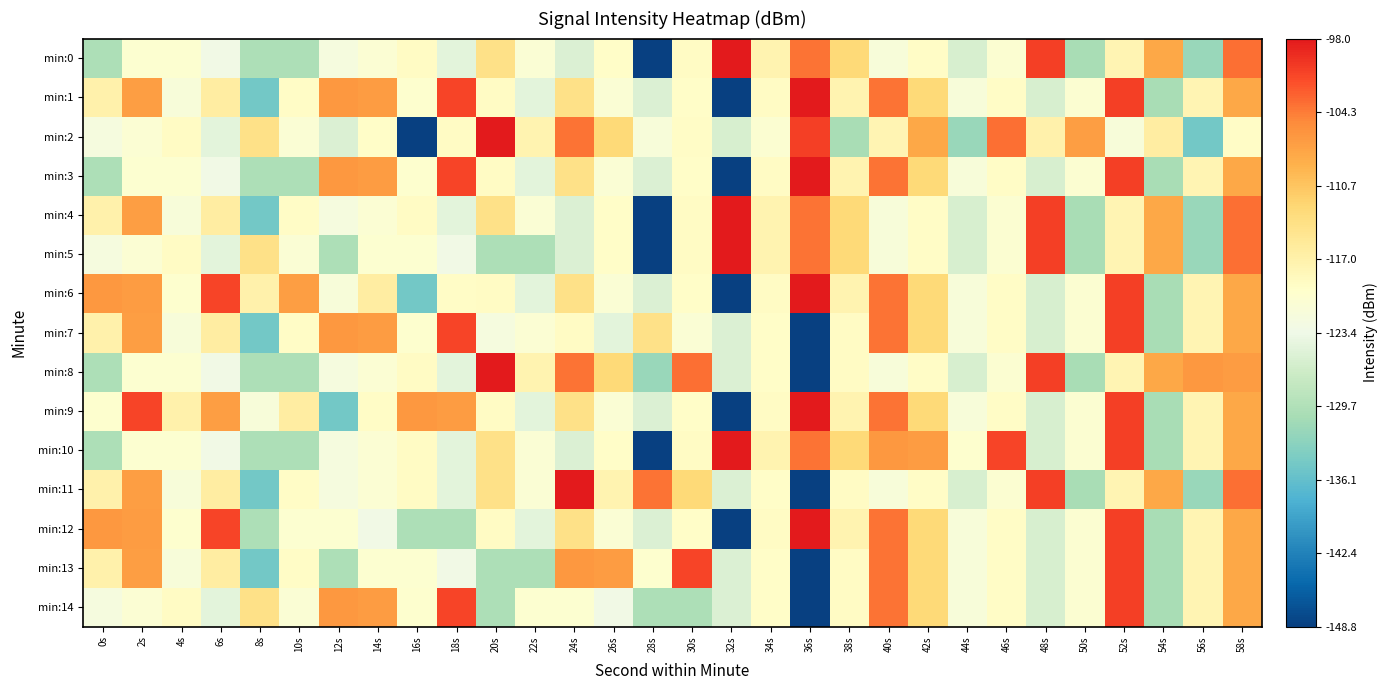

Reading left to right, what are all the values shown in this chart?

min:0: 0s=-130.0	2s=-120.4	4s=-120.2	6s=-123.1	8s=-130.1	10s=-130.0	12s=-122.1	14s=-120.8	16s=-119.2	18s=-124.6	20s=-114.1	22s=-120.9	24s=-125.4	26s=-119.5	28s=-148.8	30s=-119.2	32s=-98.0	34s=-117.6	36s=-103.9	38s=-112.8	40s=-121.6	42s=-119.3	44s=-125.9	46s=-120.5	48s=-100.8	50s=-130.4	52s=-117.8	54s=-108.0	56s=-131.9	58s=-103.6
min:1: 0s=-117.2	2s=-107.1	4s=-121.6	6s=-116.3	8s=-134.8	10s=-119.3	12s=-106.4	14s=-106.9	16s=-120.0	18s=-101.0	20s=-119.2	22s=-124.6	24s=-114.1	26s=-120.9	28s=-125.4	30s=-119.5	32s=-148.8	34s=-119.2	36s=-98.0	38s=-117.6	40s=-103.9	42s=-112.8	44s=-121.6	46s=-119.3	48s=-125.9	50s=-120.5	52s=-100.8	54s=-130.4	56s=-117.8	58s=-108.0
min:2: 0s=-122.1	2s=-120.8	4s=-119.2	6s=-124.6	8s=-114.1	10s=-120.9	12s=-125.4	14s=-119.5	16s=-148.8	18s=-119.2	20s=-98.0	22s=-117.6	24s=-103.9	26s=-112.8	28s=-121.6	30s=-119.3	32s=-125.9	34s=-120.5	36s=-100.8	38s=-130.4	40s=-117.8	42s=-108.0	44s=-131.9	46s=-103.6	48s=-117.2	50s=-107.1	52s=-121.6	54s=-116.3	56s=-134.8	58s=-119.3
min:3: 0s=-130.0	2s=-120.4	4s=-120.2	6s=-123.1	8s=-130.1	10s=-130.0	12s=-106.4	14s=-106.9	16s=-120.0	18s=-101.0	20s=-119.2	22s=-124.6	24s=-114.1	26s=-120.9	28s=-125.4	30s=-119.5	32s=-148.8	34s=-119.2	36s=-98.0	38s=-117.6	40s=-103.9	42s=-112.8	44s=-121.6	46s=-119.3	48s=-125.9	50s=-120.5	52s=-100.8	54s=-130.4	56s=-117.8	58s=-108.0
min:4: 0s=-117.2	2s=-107.1	4s=-121.6	6s=-116.3	8s=-134.8	10s=-119.3	12s=-122.1	14s=-120.8	16s=-119.2	18s=-124.6	20s=-114.1	22s=-120.9	24s=-125.4	26s=-119.5	28s=-148.8	30s=-119.2	32s=-98.0	34s=-117.6	36s=-103.9	38s=-112.8	40s=-121.6	42s=-119.3	44s=-125.9	46s=-120.5	48s=-100.8	50s=-130.4	52s=-117.8	54s=-108.0	56s=-131.9	58s=-103.6
min:5: 0s=-122.1	2s=-120.8	4s=-119.2	6s=-124.6	8s=-114.1	10s=-120.9	12s=-130.0	14s=-120.4	16s=-120.2	18s=-123.1	20s=-130.1	22s=-130.0	24s=-125.4	26s=-119.5	28s=-148.8	30s=-119.2	32s=-98.0	34s=-117.6	36s=-103.9	38s=-112.8	40s=-121.6	42s=-119.3	44s=-125.9	46s=-120.5	48s=-100.8	50s=-130.4	52s=-117.8	54s=-108.0	56s=-131.9	58s=-103.6
min:6: 0s=-106.4	2s=-106.9	4s=-120.0	6s=-101.0	8s=-117.2	10s=-107.1	12s=-121.6	14s=-116.3	16s=-134.8	18s=-119.3	20s=-119.2	22s=-124.6	24s=-114.1	26s=-120.9	28s=-125.4	30s=-119.5	32s=-148.8	34s=-119.2	36s=-98.0	38s=-117.6	40s=-103.9	42s=-112.8	44s=-121.6	46s=-119.3	48s=-125.9	50s=-120.5	52s=-100.8	54s=-130.4	56s=-117.8	58s=-108.0
min:7: 0s=-117.2	2s=-107.1	4s=-121.6	6s=-116.3	8s=-134.8	10s=-119.3	12s=-106.4	14s=-106.9	16s=-120.0	18s=-101.0	20s=-122.1	22s=-120.8	24s=-119.2	26s=-124.6	28s=-114.1	30s=-120.9	32s=-125.4	34s=-119.5	36s=-148.8	38s=-119.2	40s=-103.9	42s=-112.8	44s=-121.6	46s=-119.3	48s=-125.9	50s=-120.5	52s=-100.8	54s=-130.4	56s=-117.8	58s=-108.0
min:8: 0s=-130.0	2s=-120.4	4s=-120.2	6s=-123.1	8s=-130.1	10s=-130.0	12s=-122.1	14s=-120.8	16s=-119.2	18s=-124.6	20s=-98.0	22s=-117.6	24s=-103.9	26s=-112.8	28s=-131.9	30s=-103.6	32s=-125.4	34s=-119.5	36s=-148.8	38s=-119.2	40s=-121.6	42s=-119.3	44s=-125.9	46s=-120.5	48s=-100.8	50s=-130.4	52s=-117.8	54s=-108.0	56s=-106.4	58s=-106.9
min:9: 0s=-120.0	2s=-101.0	4s=-117.2	6s=-107.1	8s=-121.6	10s=-116.3	12s=-134.8	14s=-119.3	16s=-106.4	18s=-106.9	20s=-119.2	22s=-124.6	24s=-114.1	26s=-120.9	28s=-125.4	30s=-119.5	32s=-148.8	34s=-119.2	36s=-98.0	38s=-117.6	40s=-103.9	42s=-112.8	44s=-121.6	46s=-119.3	48s=-125.9	50s=-120.5	52s=-100.8	54s=-130.4	56s=-117.8	58s=-108.0
min:10: 0s=-130.0	2s=-120.4	4s=-120.2	6s=-123.1	8s=-130.1	10s=-130.0	12s=-122.1	14s=-120.8	16s=-119.2	18s=-124.6	20s=-114.1	22s=-120.9	24s=-125.4	26s=-119.5	28s=-148.8	30s=-119.2	32s=-98.0	34s=-117.6	36s=-103.9	38s=-112.8	40s=-106.4	42s=-106.9	44s=-120.0	46s=-101.0	48s=-125.9	50s=-120.5	52s=-100.8	54s=-130.4	56s=-117.8	58s=-108.0
min:11: 0s=-117.2	2s=-107.1	4s=-121.6	6s=-116.3	8s=-134.8	10s=-119.3	12s=-122.1	14s=-120.8	16s=-119.2	18s=-124.6	20s=-114.1	22s=-120.9	24s=-98.0	26s=-117.6	28s=-103.9	30s=-112.8	32s=-125.4	34s=-119.5	36s=-148.8	38s=-119.2	40s=-121.6	42s=-119.3	44s=-125.9	46s=-120.5	48s=-100.8	50s=-130.4	52s=-117.8	54s=-108.0	56s=-131.9	58s=-103.6
min:12: 0s=-106.4	2s=-106.9	4s=-120.0	6s=-101.0	8s=-130.0	10s=-120.4	12s=-120.2	14s=-123.1	16s=-130.1	18s=-130.0	20s=-119.2	22s=-124.6	24s=-114.1	26s=-120.9	28s=-125.4	30s=-119.5	32s=-148.8	34s=-119.2	36s=-98.0	38s=-117.6	40s=-103.9	42s=-112.8	44s=-121.6	46s=-119.3	48s=-125.9	50s=-120.5	52s=-100.8	54s=-130.4	56s=-117.8	58s=-108.0
min:13: 0s=-117.2	2s=-107.1	4s=-121.6	6s=-116.3	8s=-134.8	10s=-119.3	12s=-130.0	14s=-120.4	16s=-120.2	18s=-123.1	20s=-130.1	22s=-130.0	24s=-106.4	26s=-106.9	28s=-120.0	30s=-101.0	32s=-125.4	34s=-119.5	36s=-148.8	38s=-119.2	40s=-103.9	42s=-112.8	44s=-121.6	46s=-119.3	48s=-125.9	50s=-120.5	52s=-100.8	54s=-130.4	56s=-117.8	58s=-108.0
min:14: 0s=-122.1	2s=-120.8	4s=-119.2	6s=-124.6	8s=-114.1	10s=-120.9	12s=-106.4	14s=-106.9	16s=-120.0	18s=-101.0	20s=-130.0	22s=-120.4	24s=-120.2	26s=-123.1	28s=-130.1	30s=-130.0	32s=-125.4	34s=-119.5	36s=-148.8	38s=-119.2	40s=-103.9	42s=-112.8	44s=-121.6	46s=-119.3	48s=-125.9	50s=-120.5	52s=-100.8	54s=-130.4	56s=-117.8	58s=-108.0